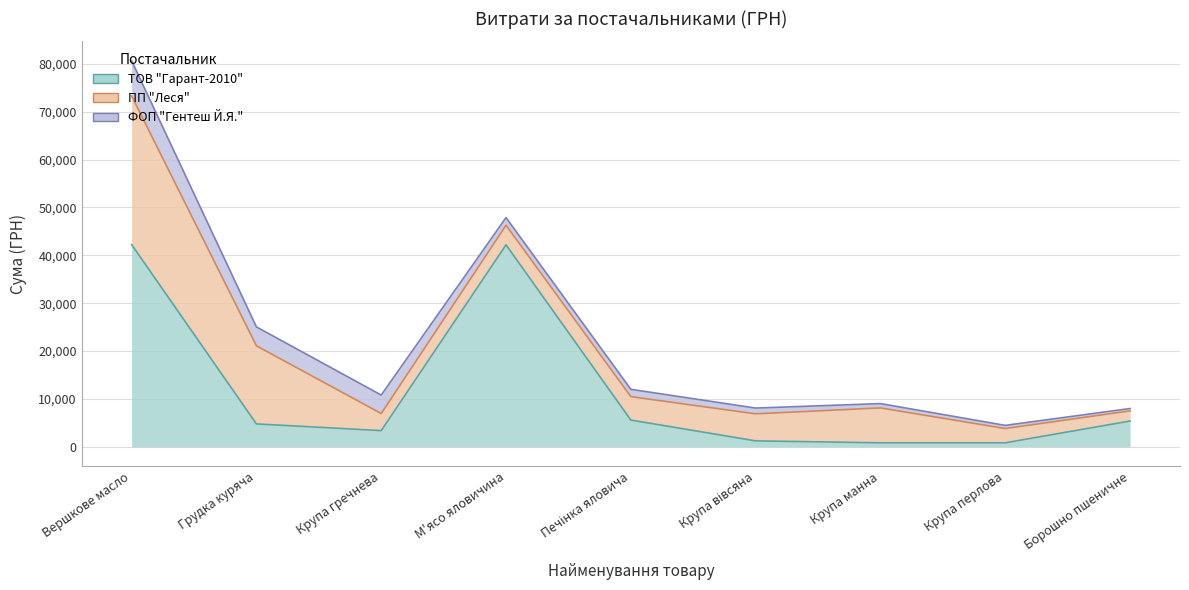

What is the lowest value of the ПП "Леся" series?

2121.6